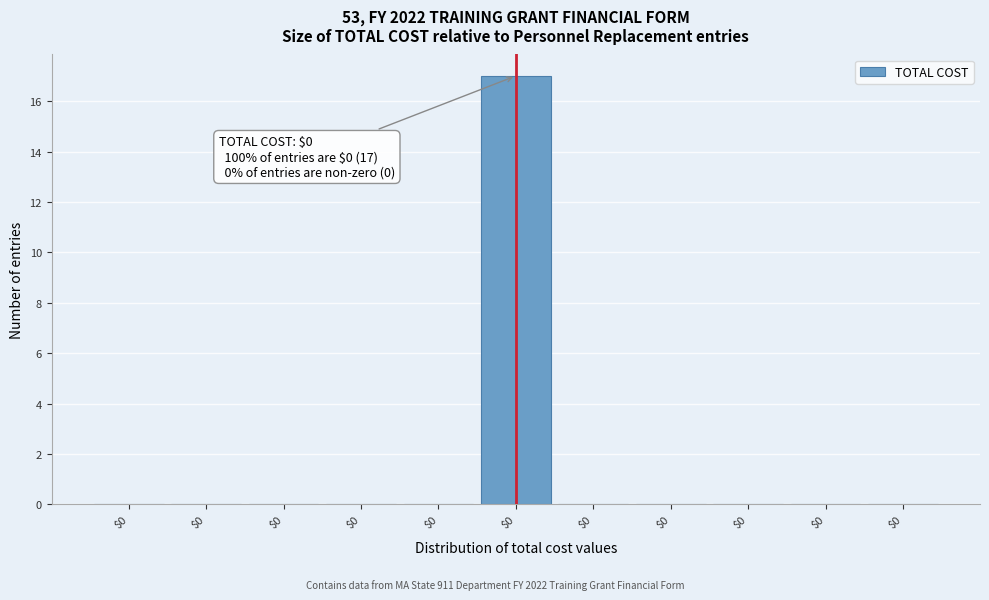

Are the bars horizontal?

No